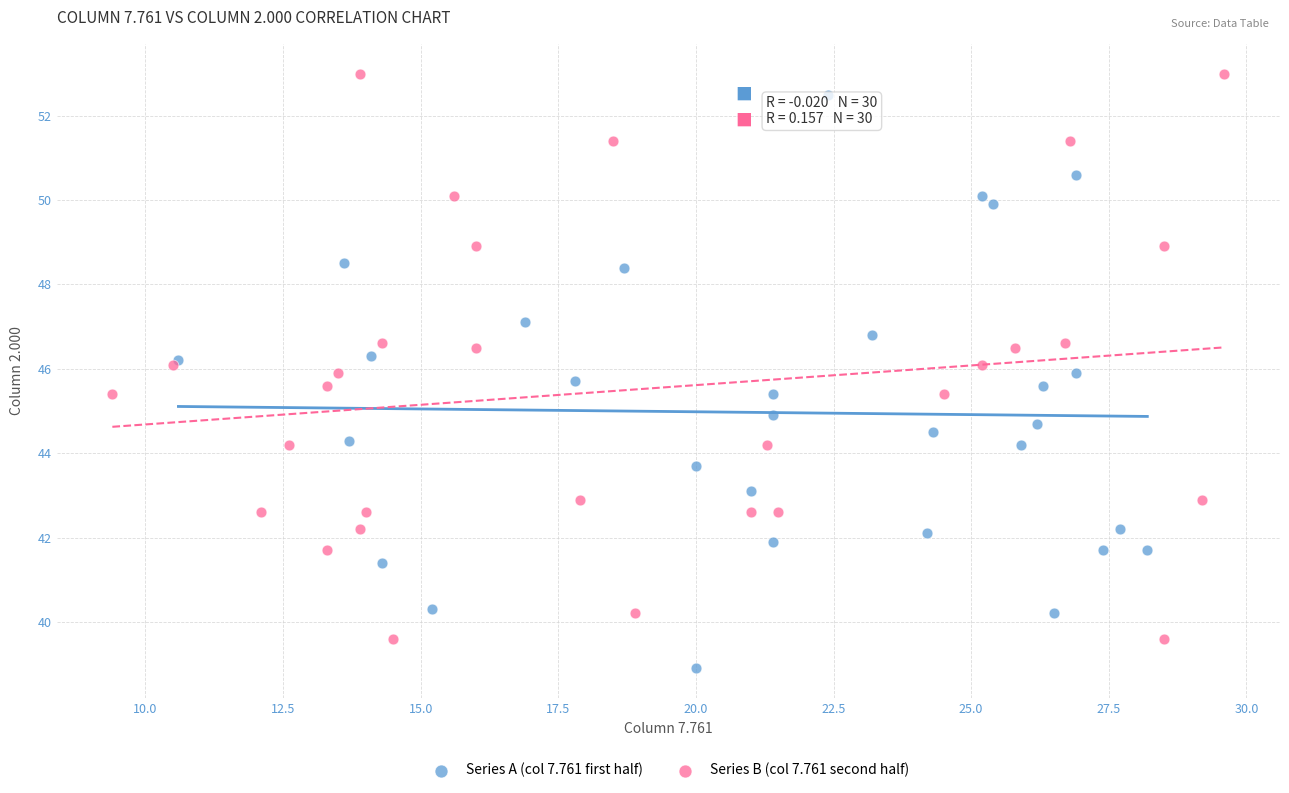

Which series reaches the minimum Y coordinate?

Series A (col 7.761 first half)